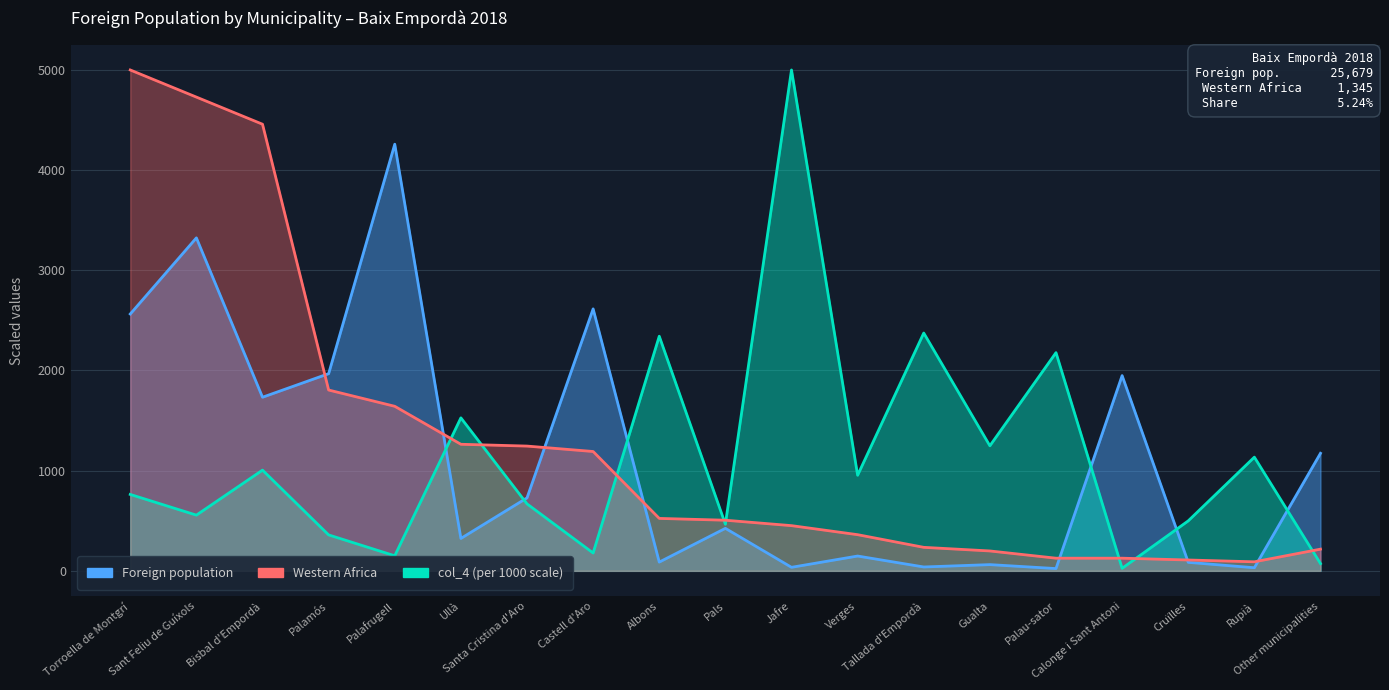

What is the minimum value shown in the chart?

22.7